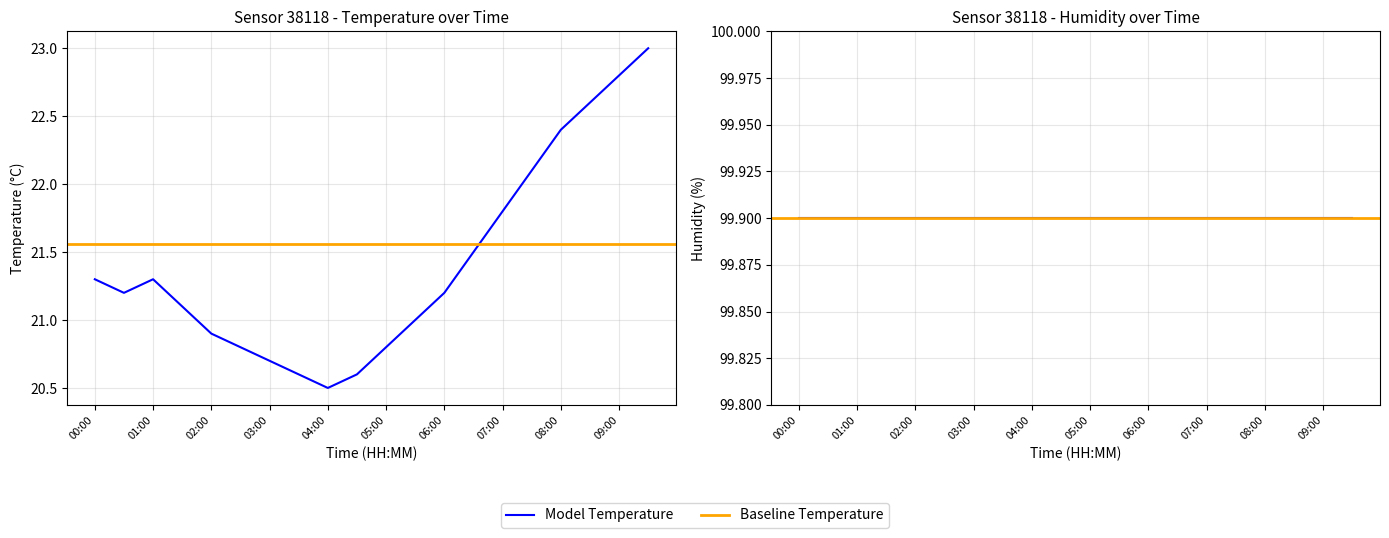

List the labels in order of value, largest first.

09:30, 09:00, 08:30, 08:00, 07:30, 07:00, 06:30, 00:00, 01:00, 00:30, 06:00, 01:30, 05:30, 02:00, 02:30, 05:00, 03:00, 03:30, 04:30, 04:00